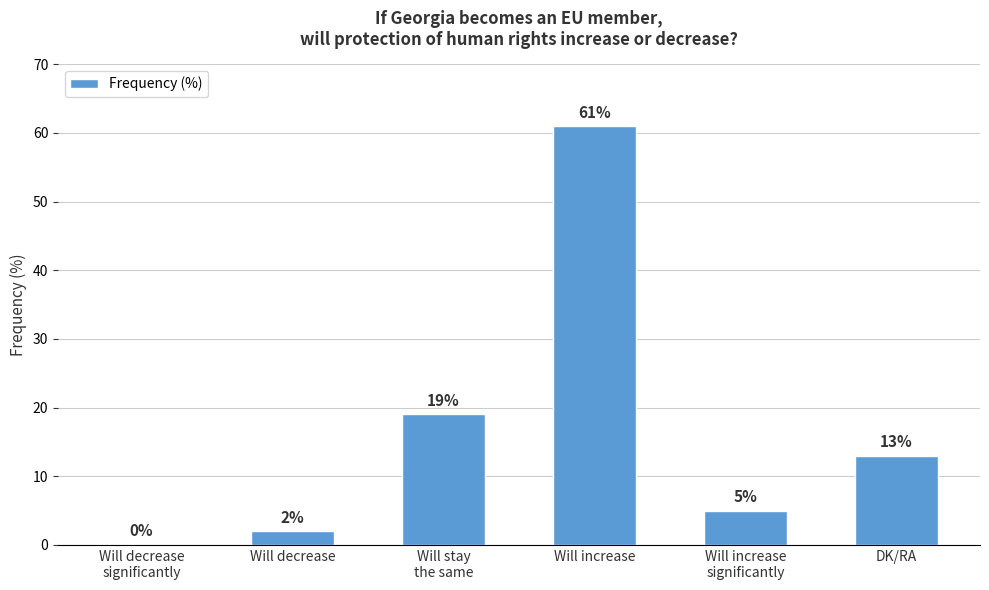

What is the greatest value displayed?

61